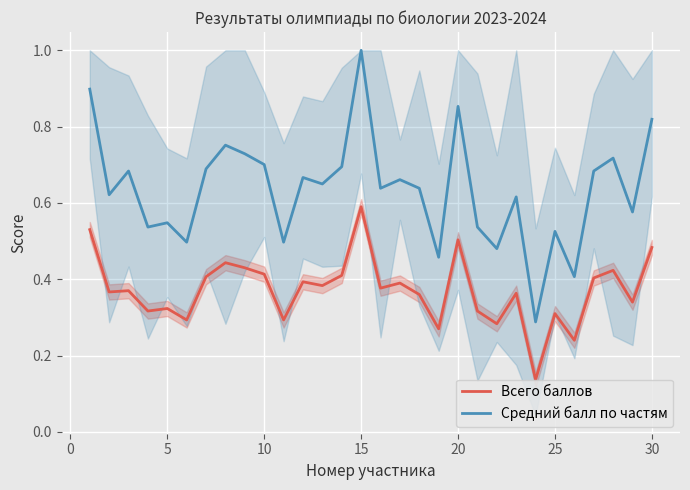

The Всего баллов series shows 0.5 at 20. True or false?

True